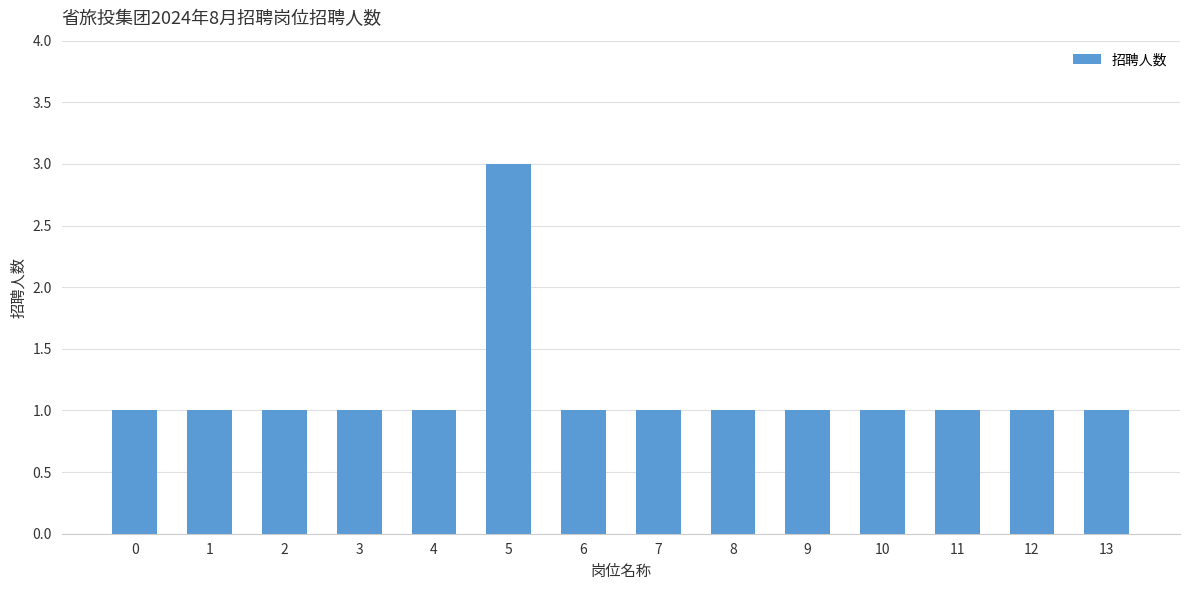

Reading left to right, transcribe all the data shown in this chart.

0=1	1=1	2=1	3=1	4=1	5=3	6=1	7=1	8=1	9=1	10=1	11=1	12=1	13=1